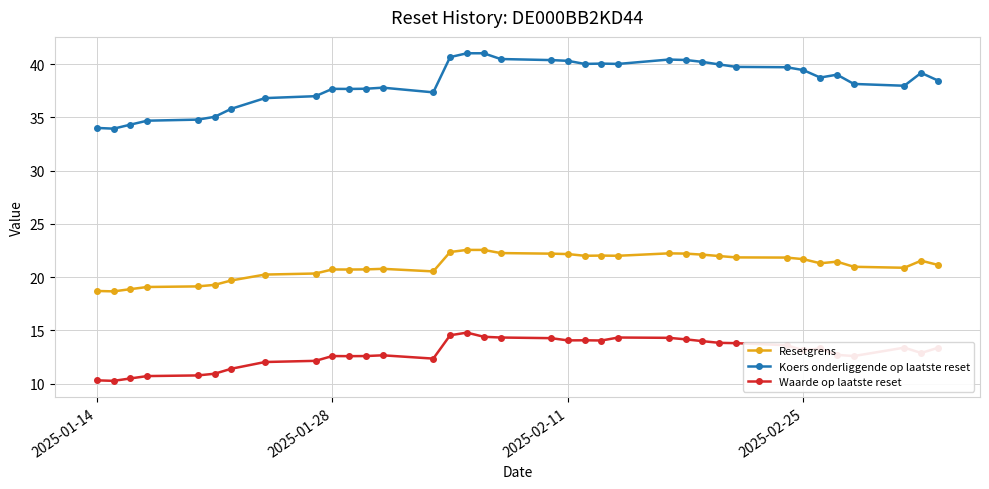

What is the sum of all Waarde op laatste reset values?

466.0